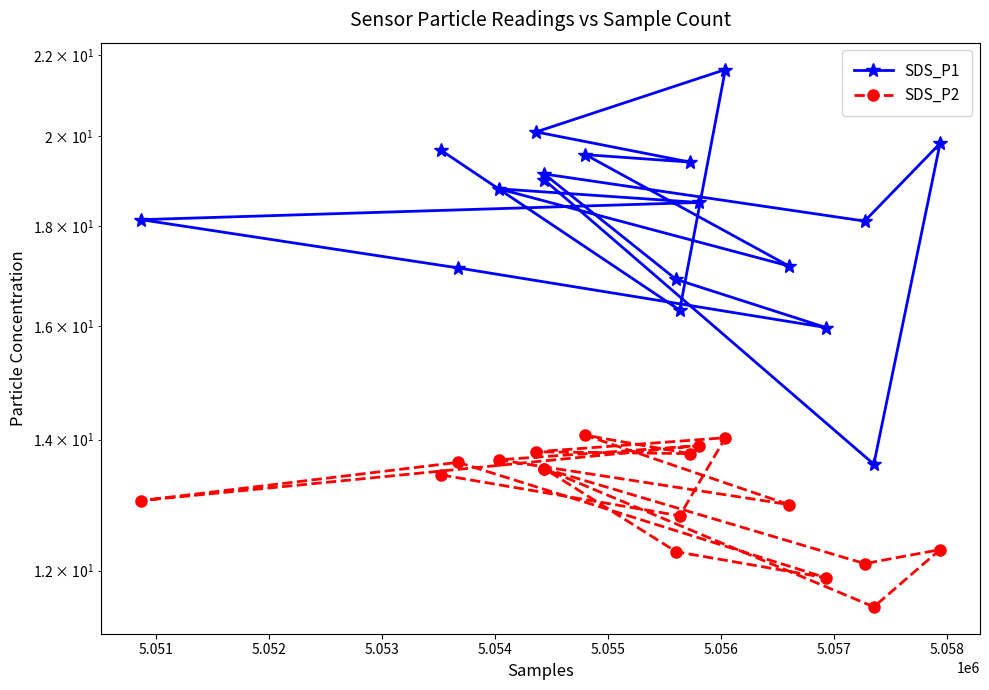

List the series in order of their overall mean, highest first.

SDS_P1, SDS_P2